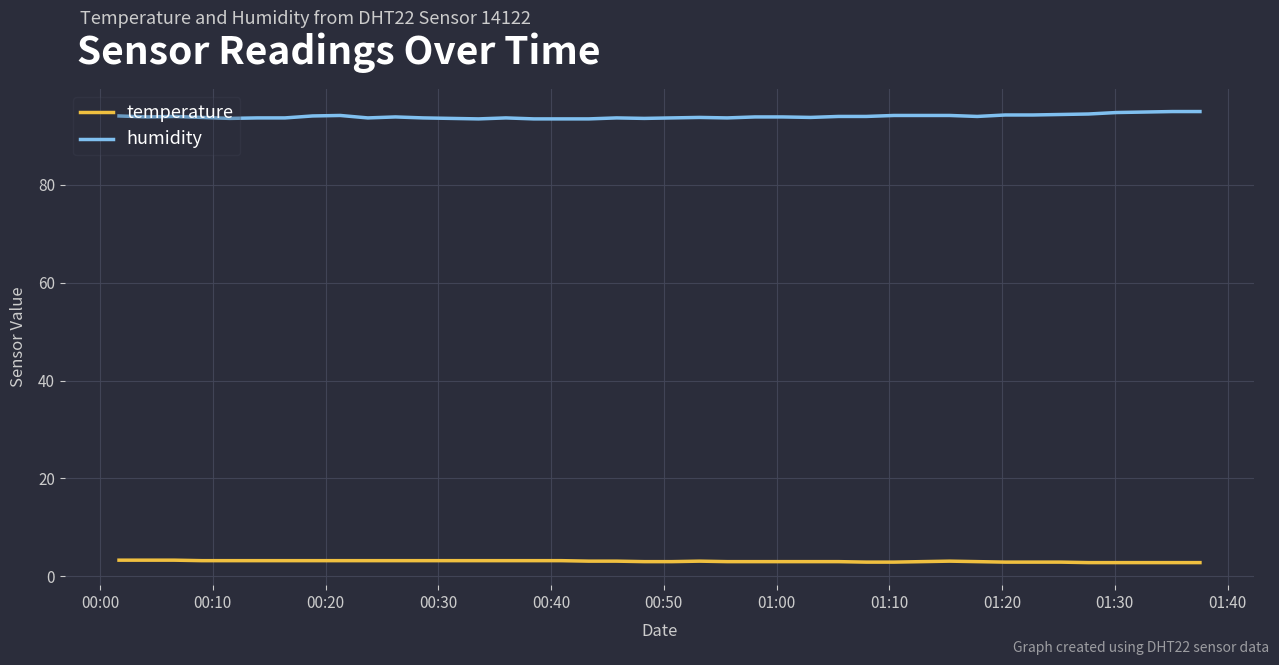

True or false: temperature and humidity intersect in this chart.

False